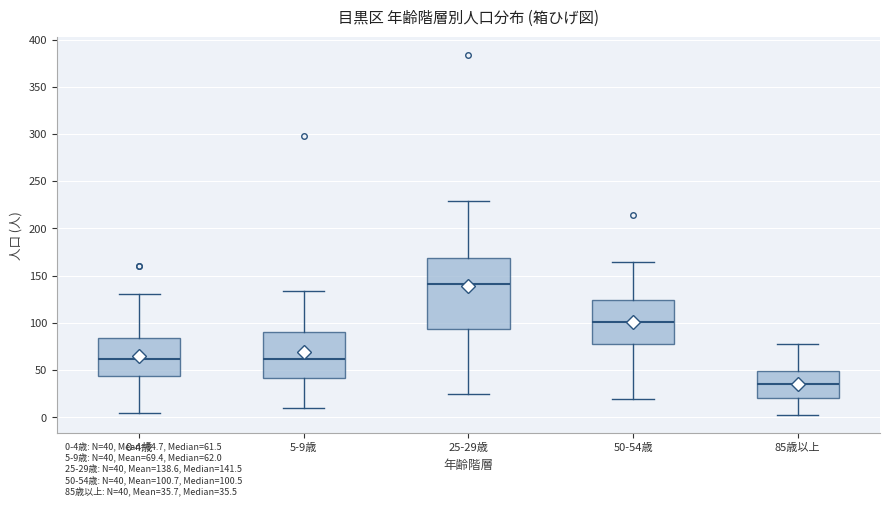

Which box is the tallest, from its lower edge to its upper edge?

25-29歳